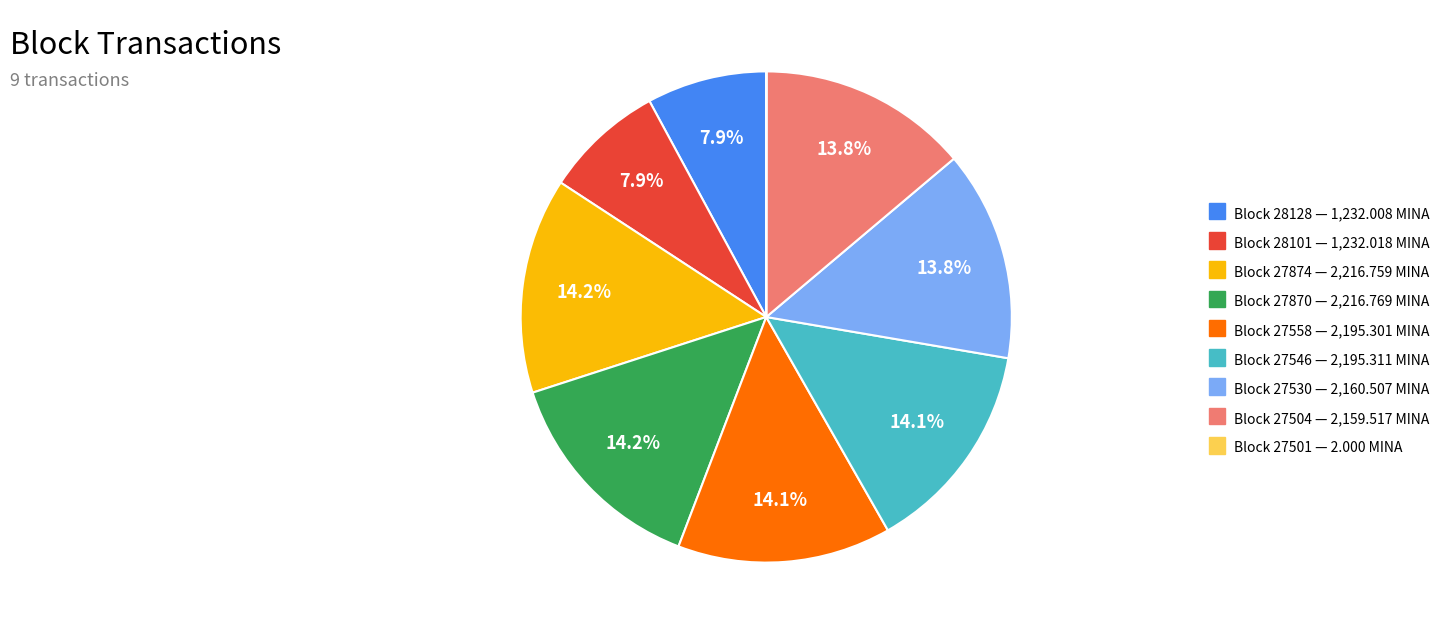

What is the ratio of the value at Block 28101 — 1,232.018 MINA to the value at Block 27546 — 2,195.311 MINA?

0.6